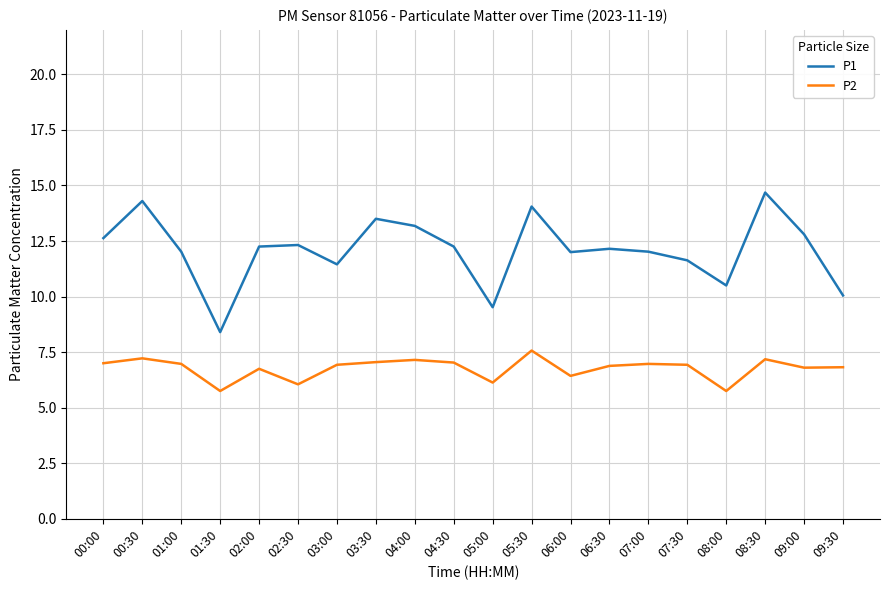

List the series in order of their peak value, lowest first.

P2, P1